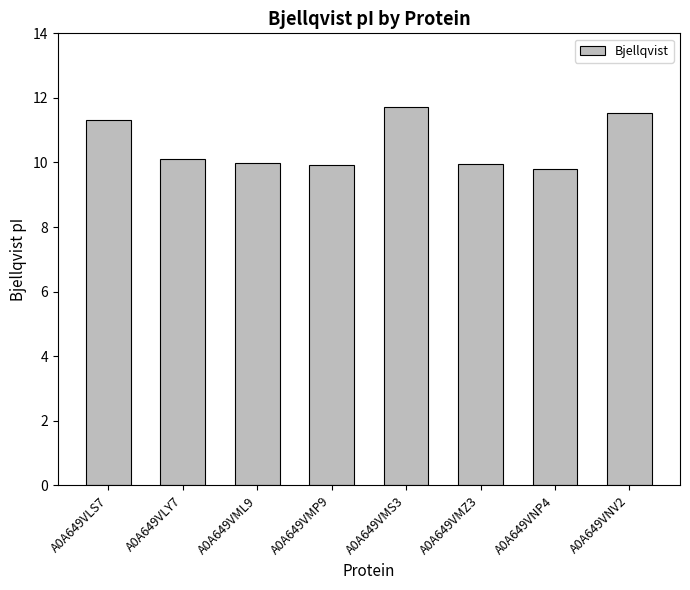

Read the value at A0A649VLS7.

11.3